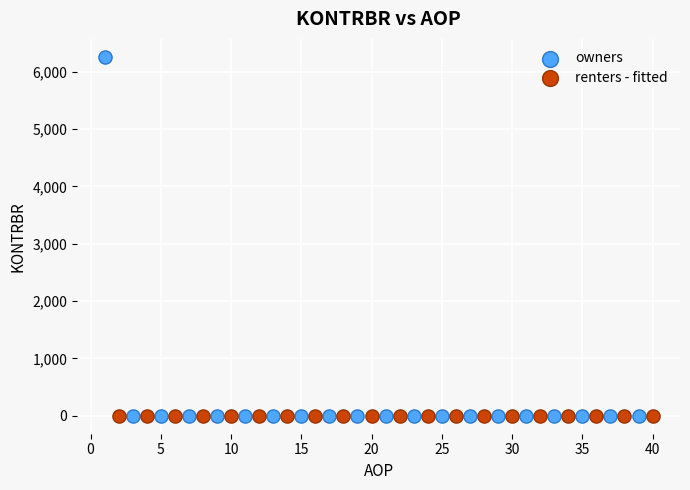

Which series contains the highest Y value?

owners